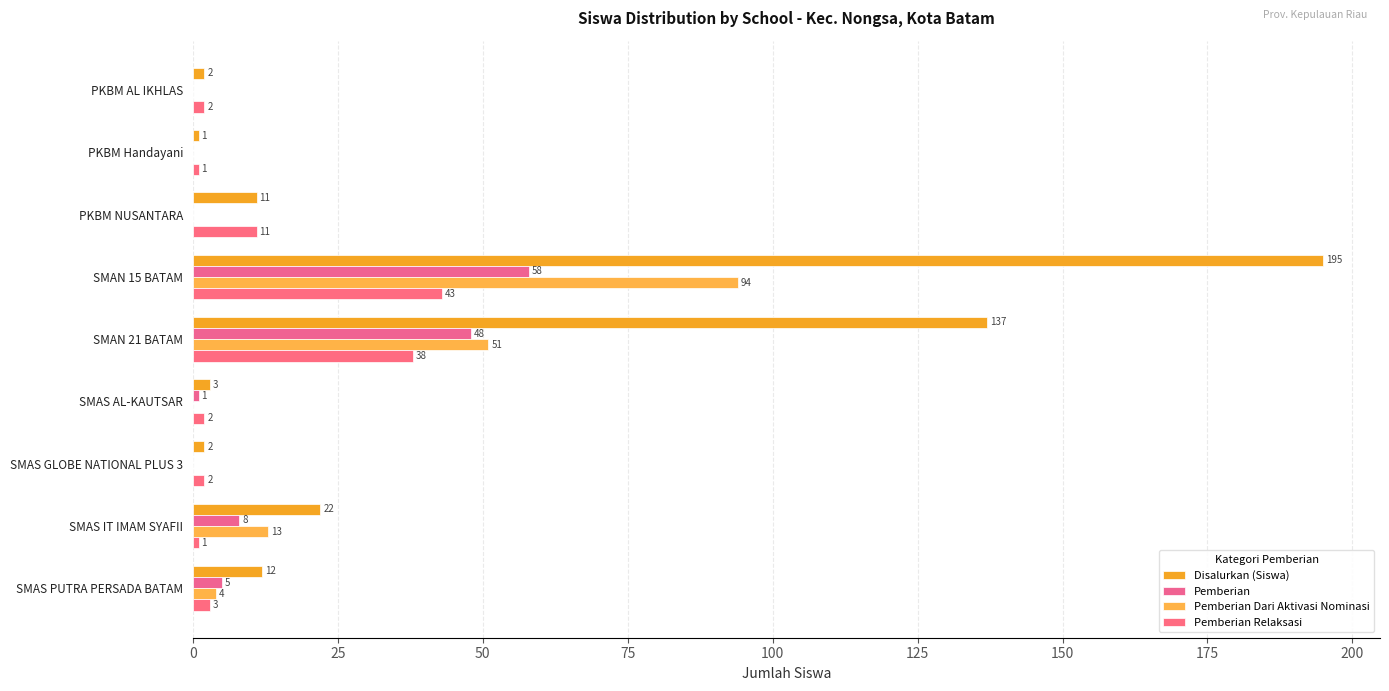

Which category has the highest value in the Pemberian Relaksasi series?

SMAN 15 BATAM